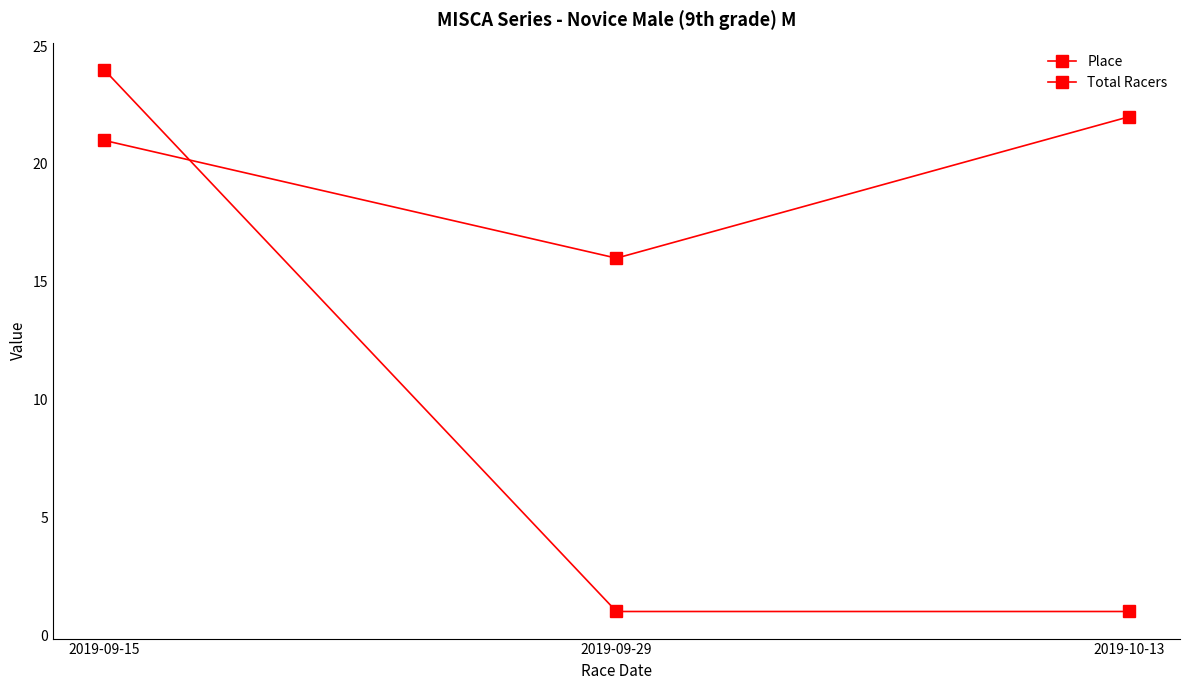

Is it true that Place equals 21 at 2019-09-15?

True